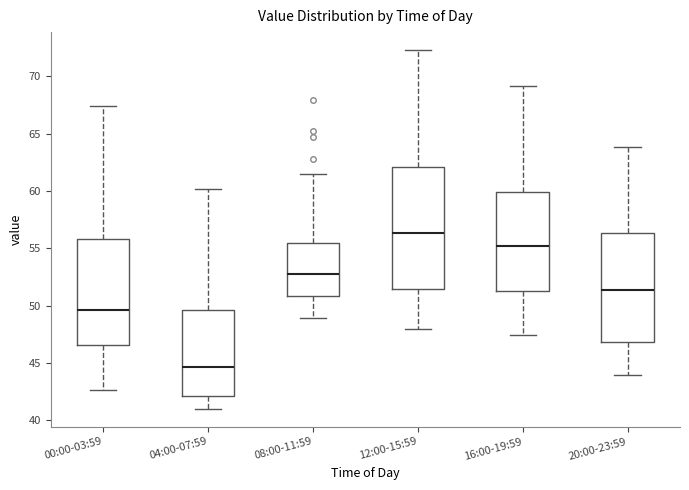

Reading left to right, read every box against the y-axis: the position of its median line, the range the box covers, and the ends of its whiskers. The values are not printed on the chart, so give them approximately, as read against the axis.

00:00-03:59: median 49.5, box 46.5 to 56.0, whiskers 42.5 to 67.5
04:00-07:59: median 44.5, box 42.0 to 49.5, whiskers 41.0 to 60.0
08:00-11:59: median 53.0, box 51.0 to 55.5, whiskers 49.0 to 61.5
12:00-15:59: median 56.5, box 51.5 to 62.0, whiskers 48.0 to 72.5
16:00-19:59: median 55.0, box 51.5 to 60.0, whiskers 47.5 to 69.0
20:00-23:59: median 51.5, box 47.0 to 56.5, whiskers 44.0 to 64.0